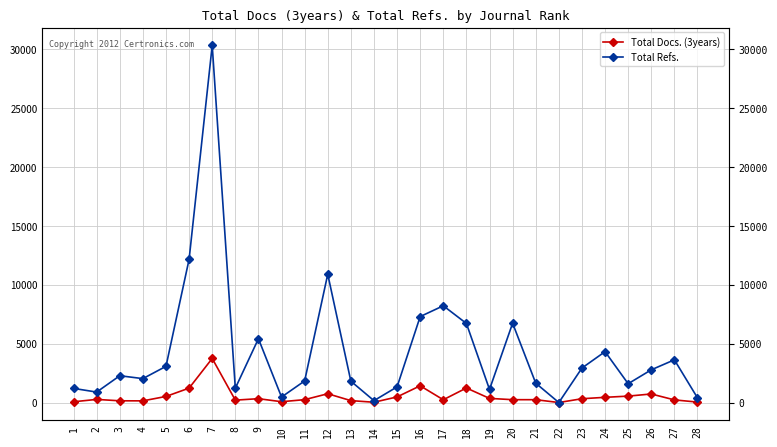

What is the difference between the Total Refs. values at 1 and 8?

13